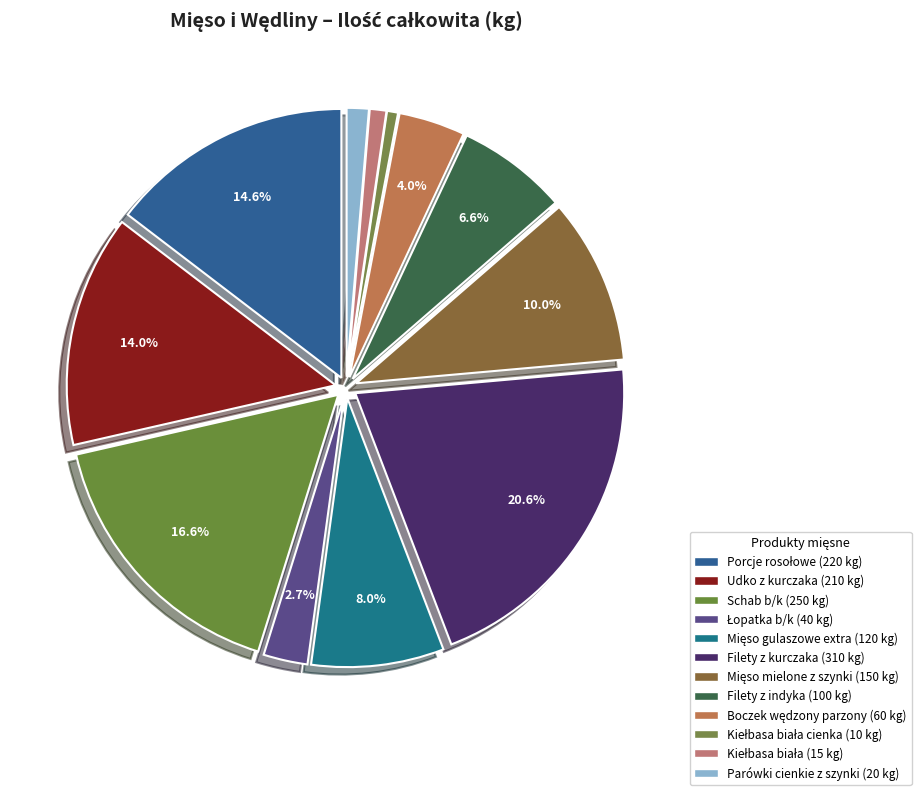

Does any single category account for the majority?

No